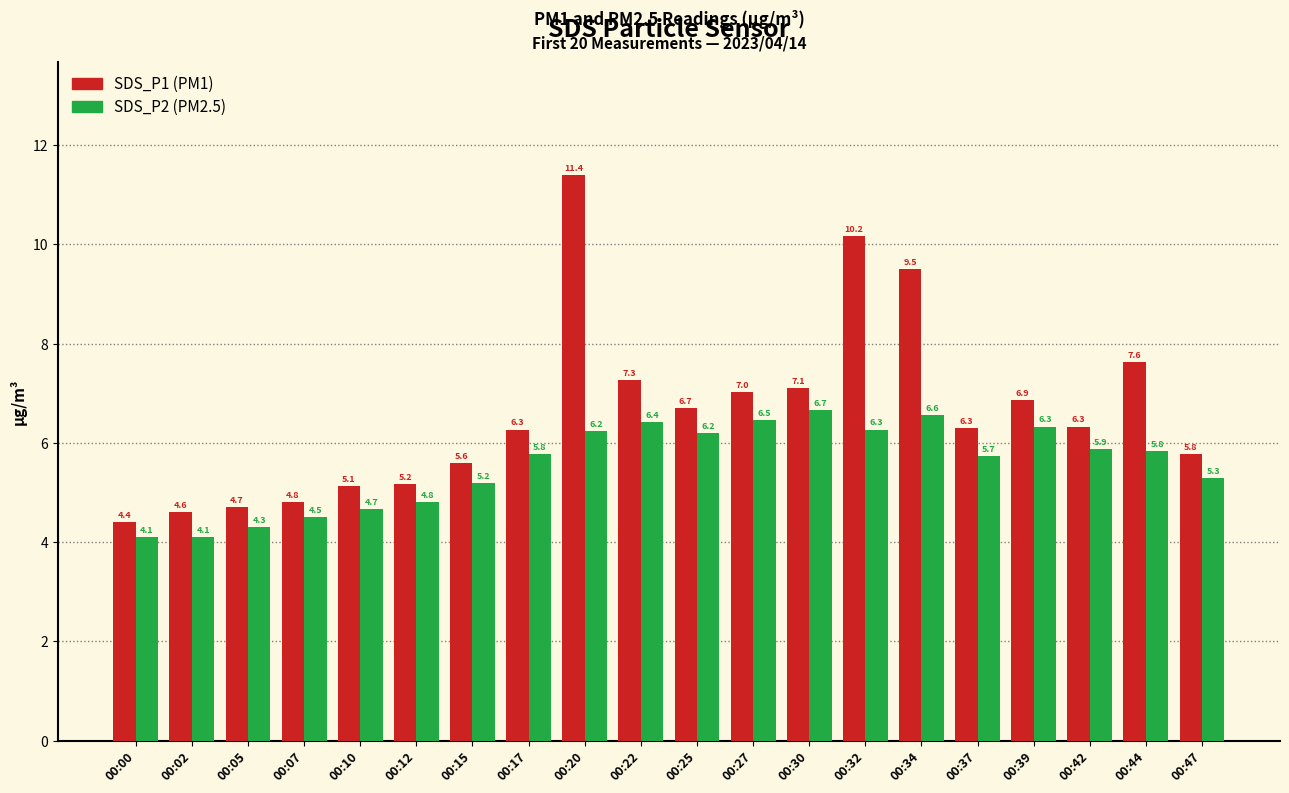

What is the smallest value displayed?

4.1